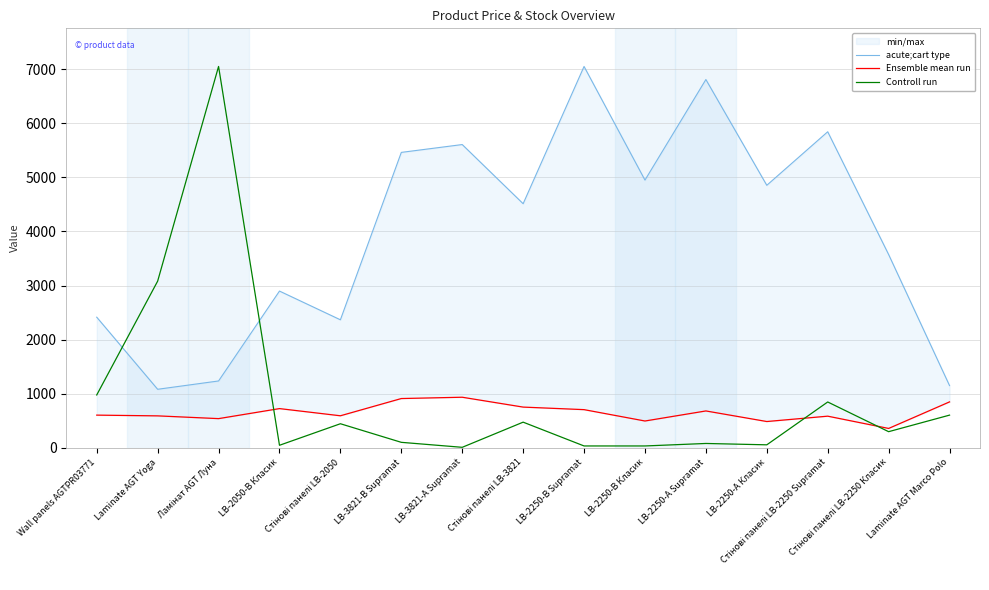

Rank the categories by Ensemble mean run value from highest to lowest.

LB-3821-А Supramat, LB-3821-В Supramat, Laminate AGT Marco Polo, Стінові панелі LB-3821, LB-2050-В Класик, LB-2250-В Supramat, LB-2250-А Supramat, Wall panels AGTPR03771, Стінові панелі LB-2050, Laminate AGT Yoga, Стінові панелі LB-2250 Supramat, Ламінат AGT Луна, LB-2250-В Класик, LB-2250-А Класик, Стінові панелі LB-2250 Класик